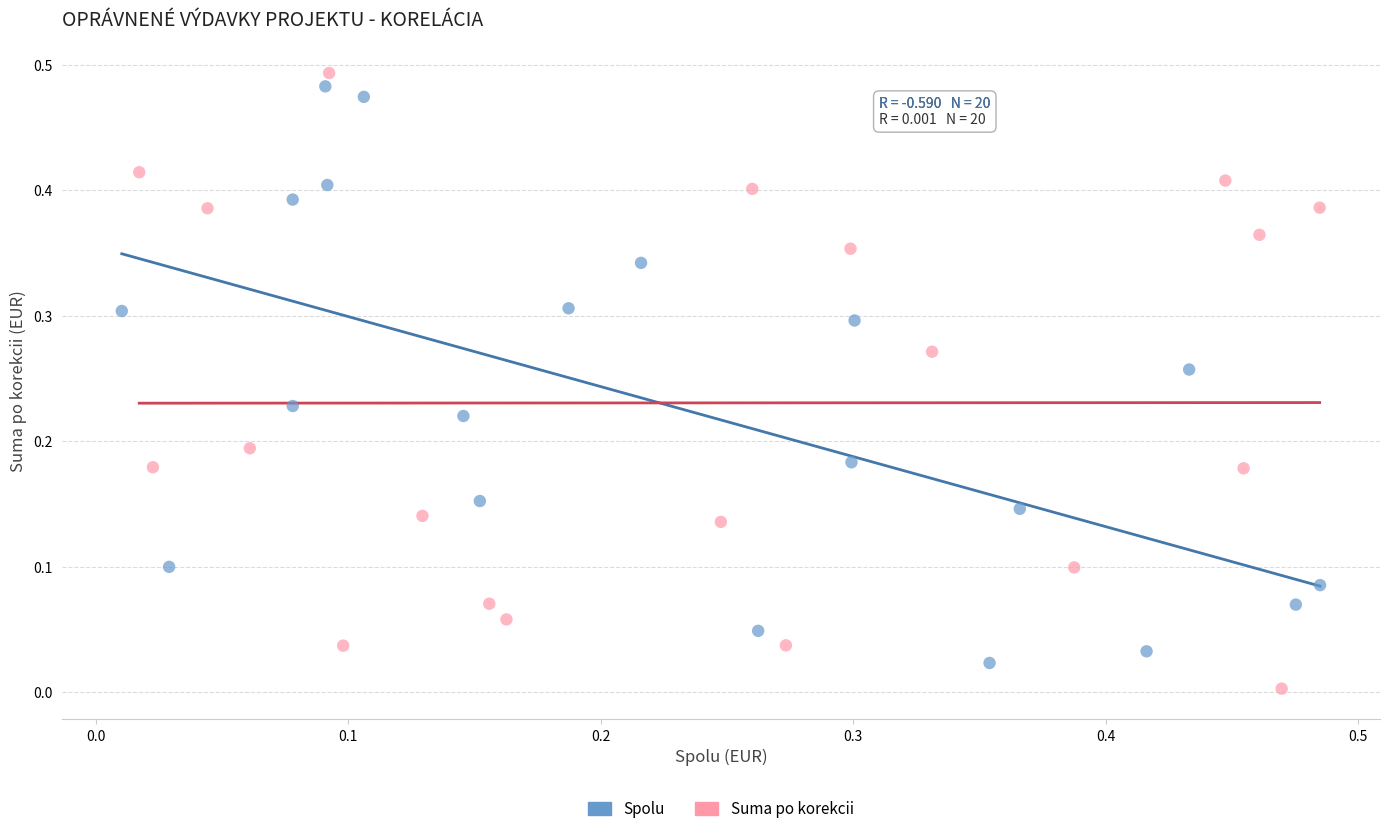

Which series reaches the maximum Y coordinate?

Suma po korekcii